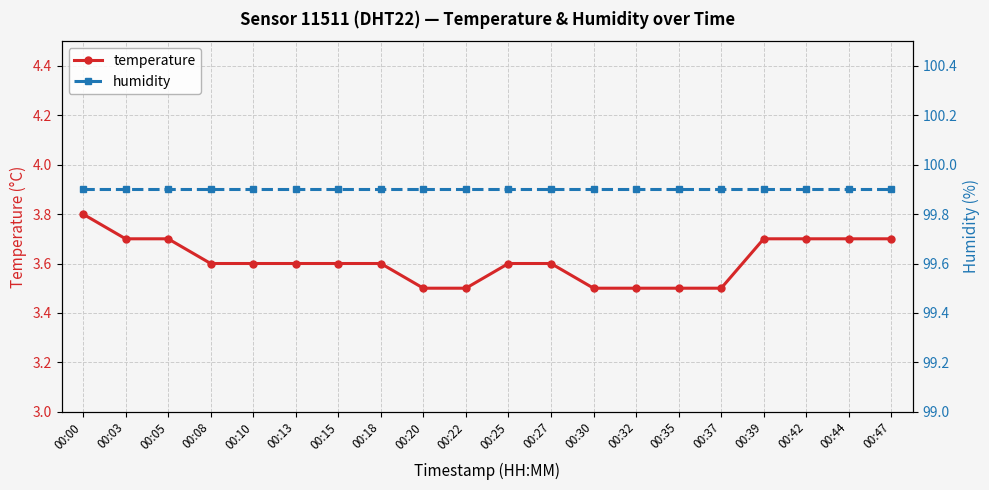

Which series changed the most between 00:03 and 00:25?

temperature